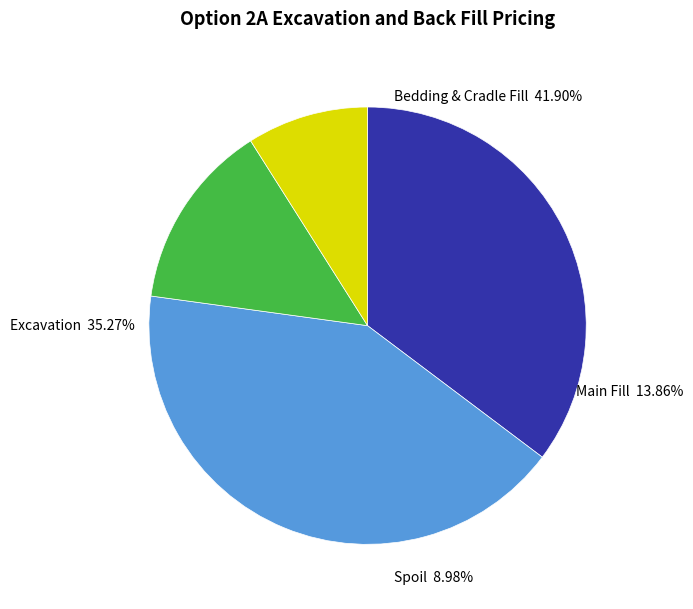

Does Bedding and Cradle Fill Cost account for over 50% of the chart?

No